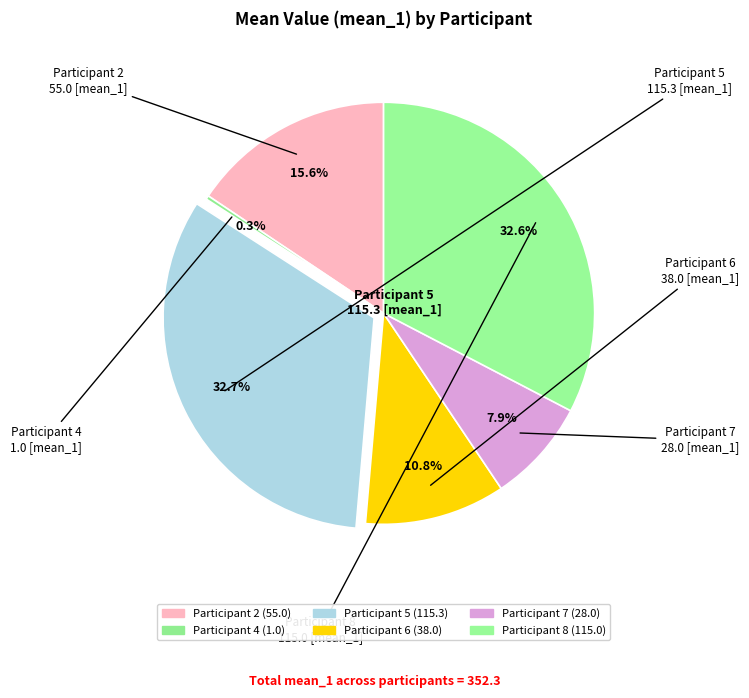

How many slices are in this pie chart?

6